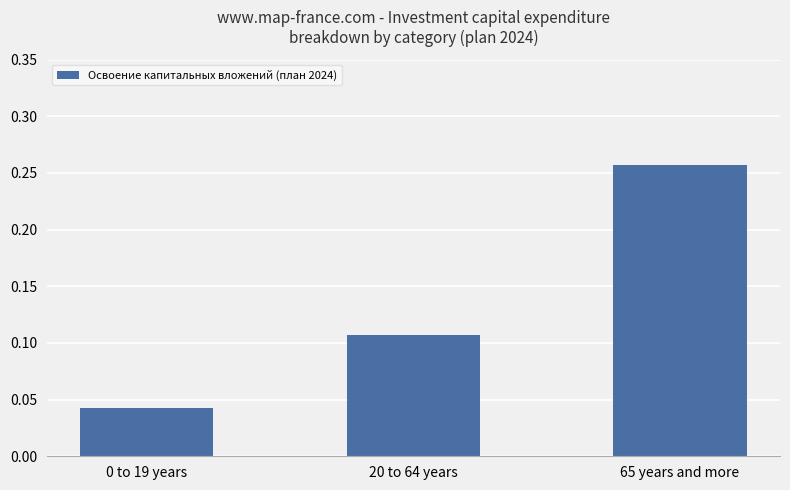

True or false: the data shows 0.2 at 20 to 64 years.

False